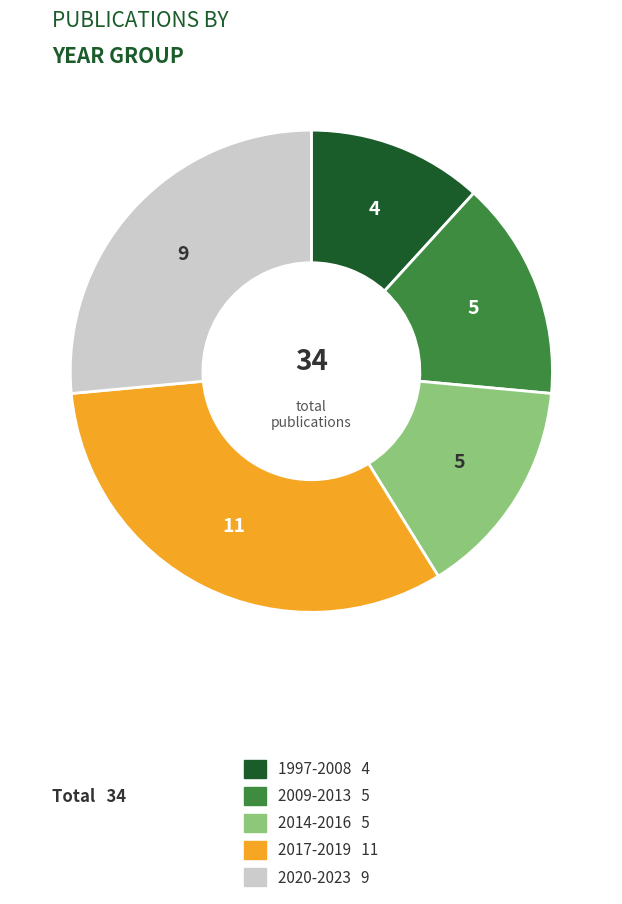

Count the number of slices in the pie.

5